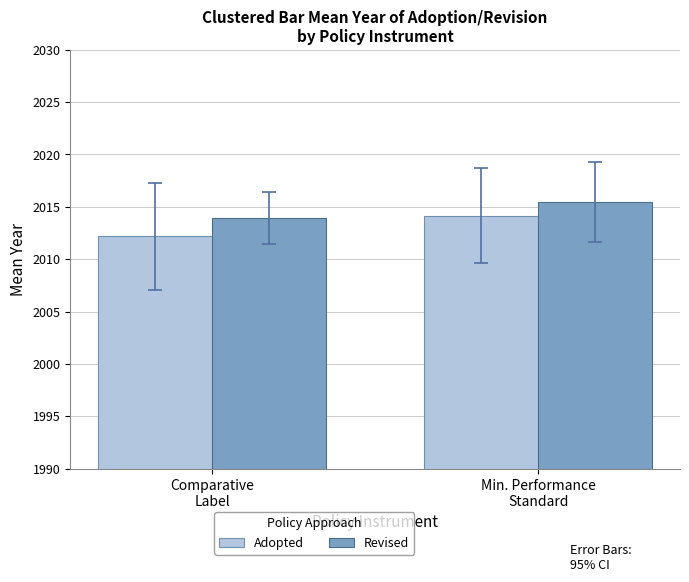

What is the label of the 1st bar from the left?

Comparative
Label